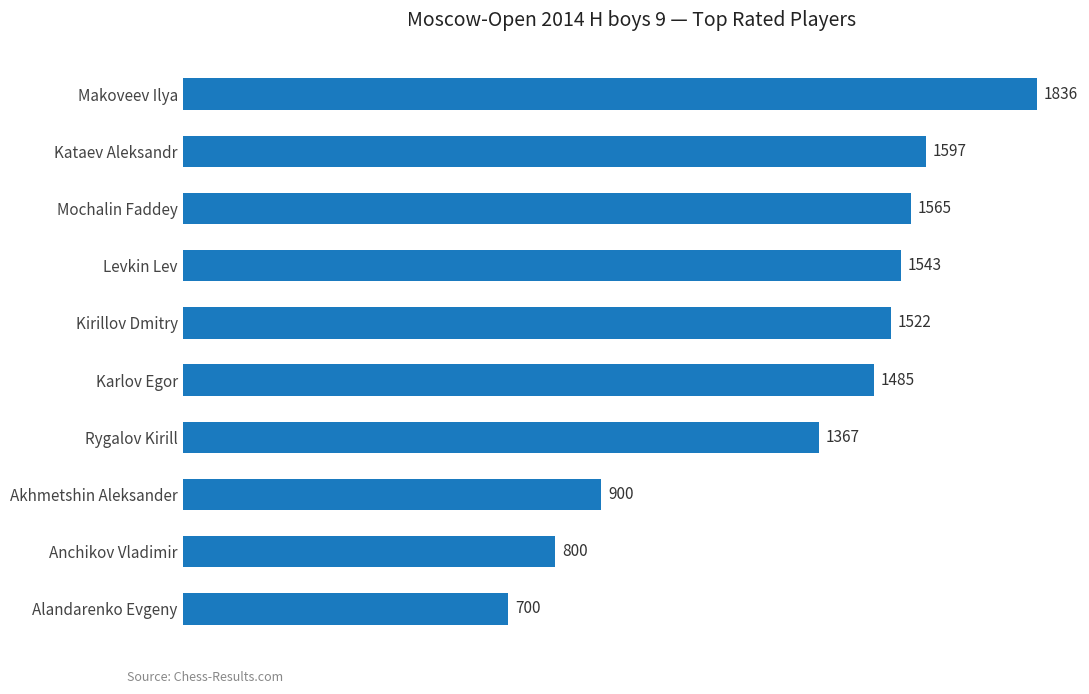

At which category does the chart reach its minimum across all series?

Alandarenko Evgeny